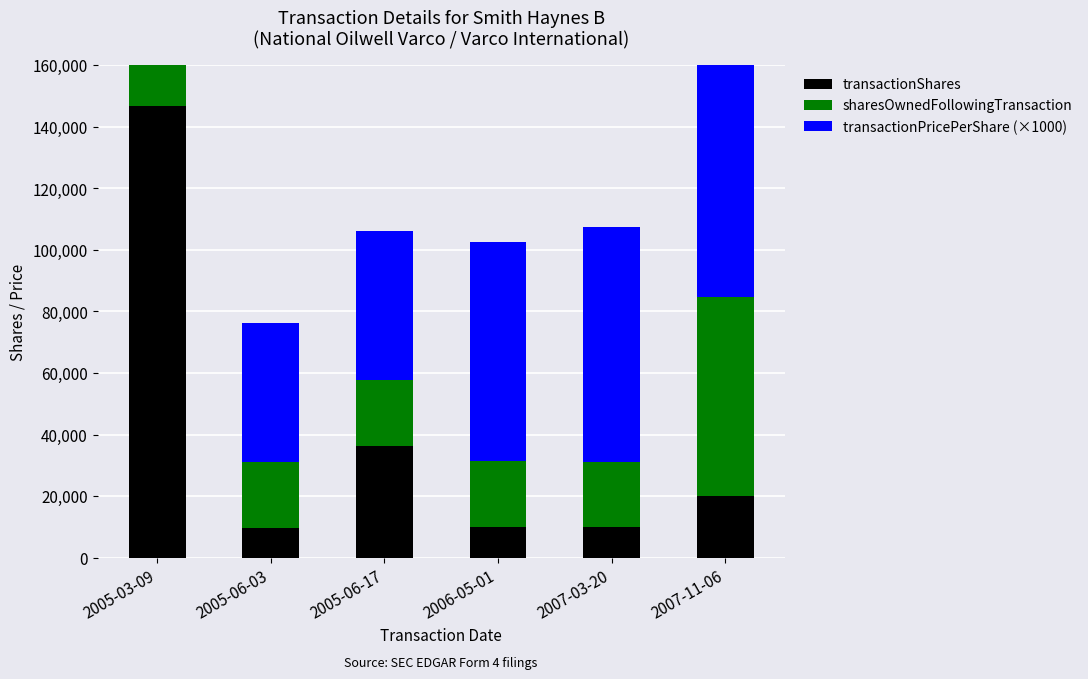

What is the label of the 4th bar from the left?

2006-05-01